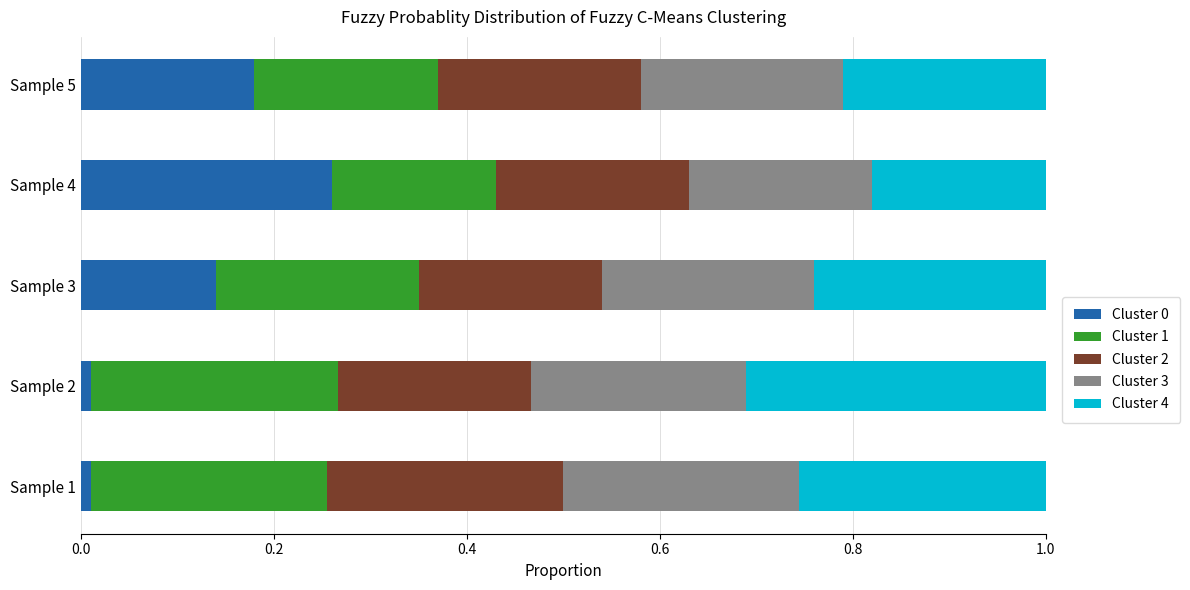

At which label does Cluster 0 reach its peak?

Sample 4